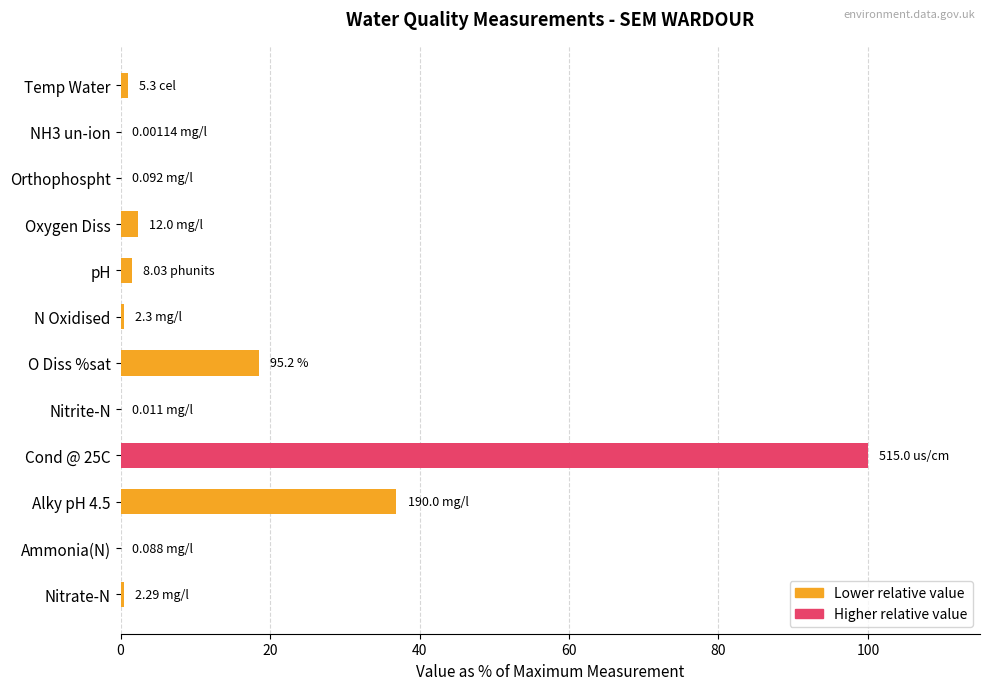

Count the number of categories in the chart.

12